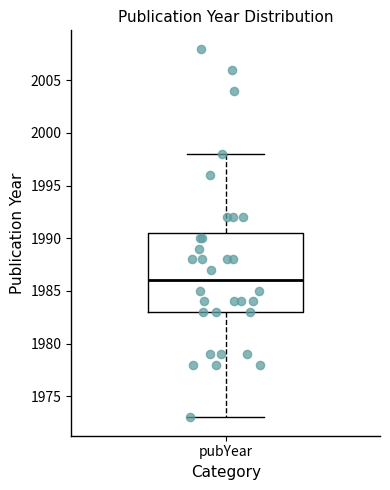

Transcribe this box plot: give where the median line is, the range the box spans, and where the two whiskers end, as read against the y-axis. The values are not printed on the chart, so give them approximately, as read against the axis.

median 1986.0, box 1983.0 to 1990.5, whiskers 1973.0 to 1998.0